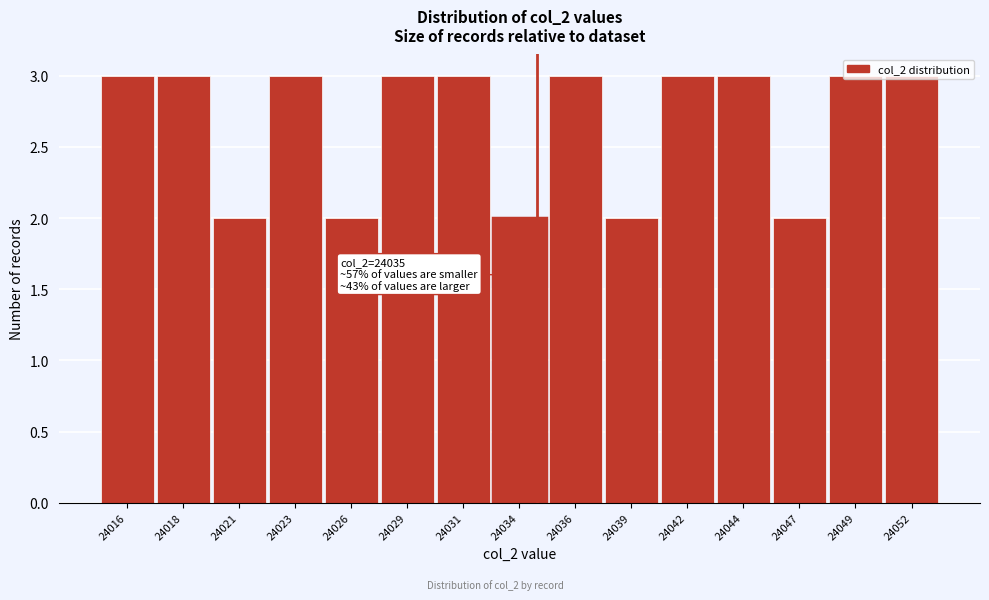

True or false: the data shows 4 at 24023.

False